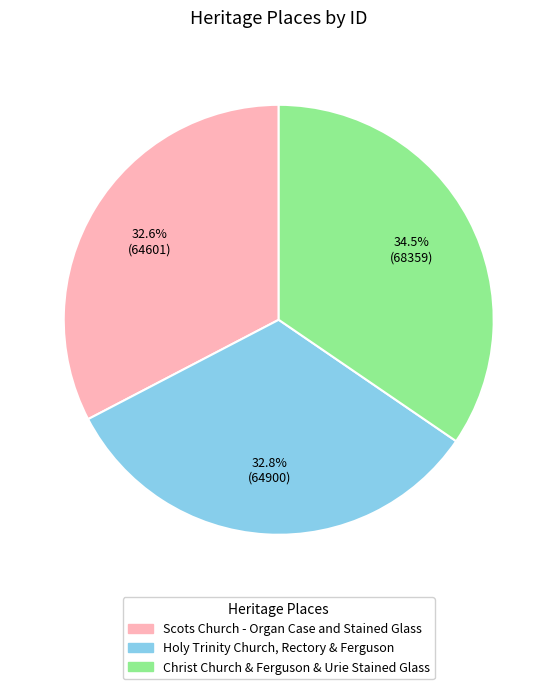

True or false: Scots Church - Organ Case and Stained Glass accounts for 18% of the total.

False